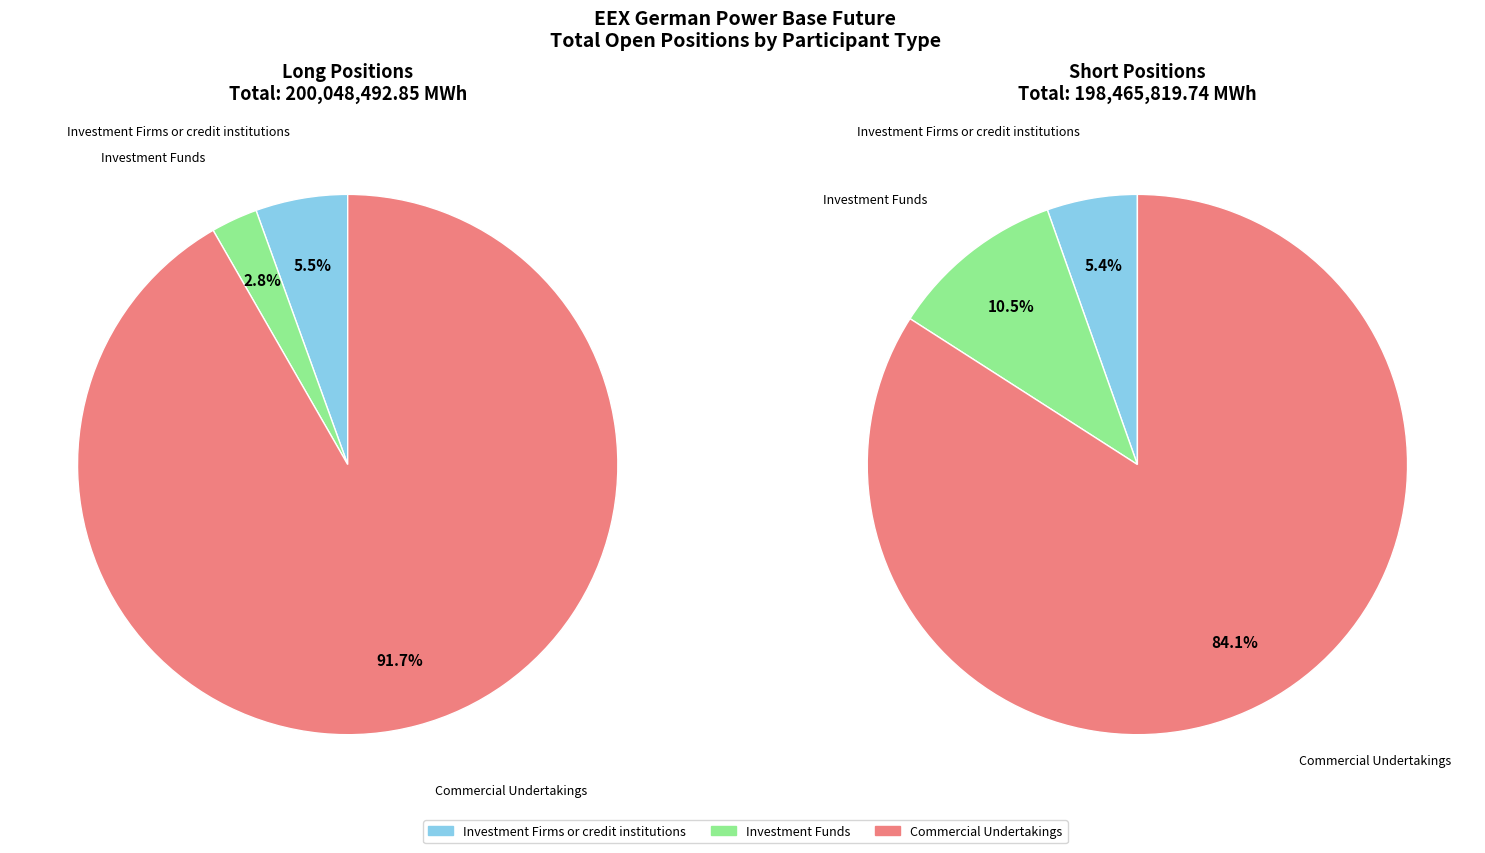

Rank the series by their maximum value, from lowest to highest.

Short, Long